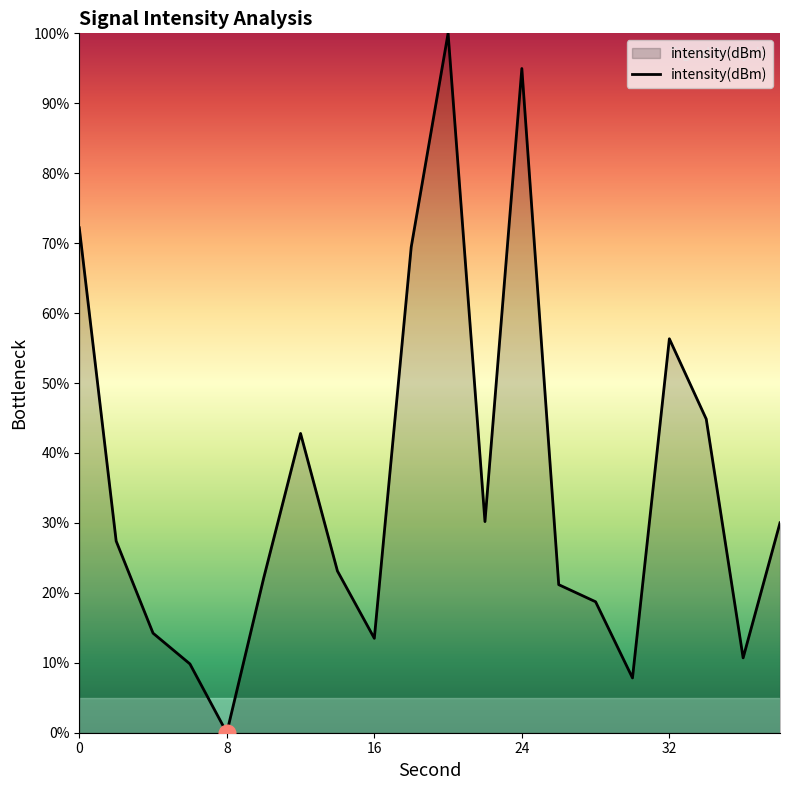

What is the maximum value shown in the chart?

100.0